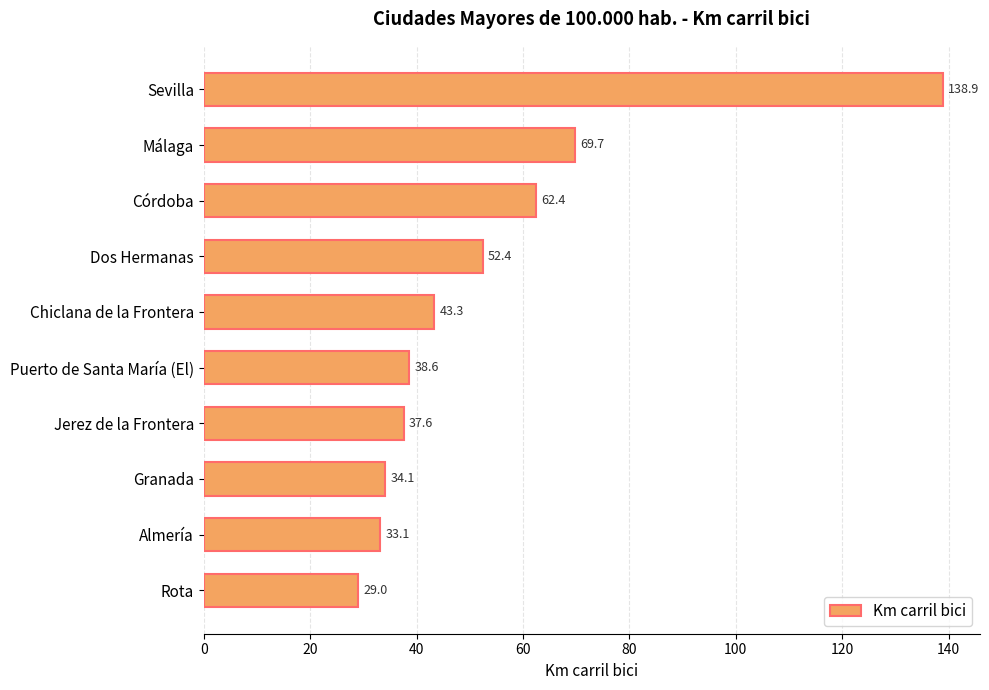

Reading bottom to top, what are all the values shown in this chart?

29.0	33.1	34.1	37.6	38.6	43.3	52.4	62.4	69.7	138.9